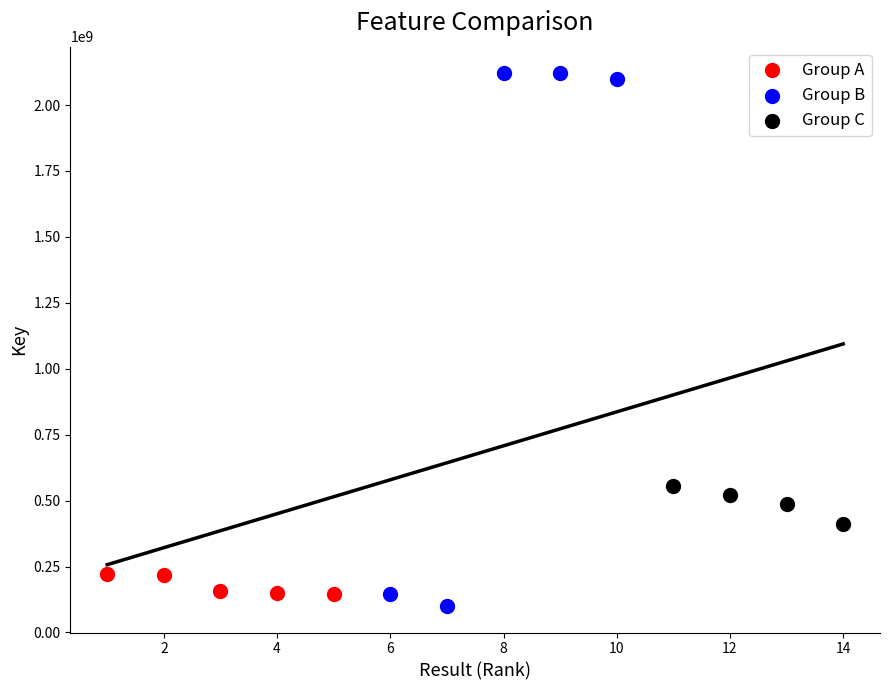

What are all the series names shown in the legend?

Group A, Group B, Group C